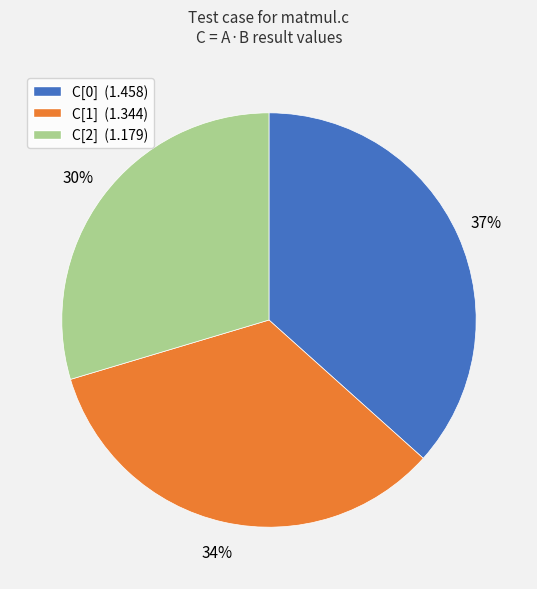

To the nearest percent, what is the difference between the largest and smallest slice percentages?

7%